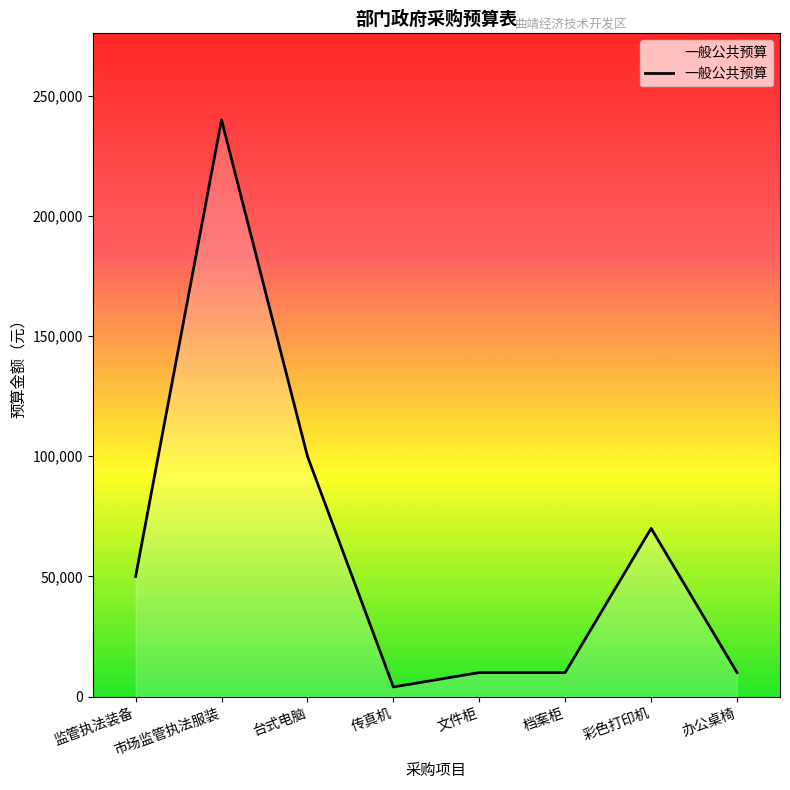

Is it true that the value at 台式电脑 is 100000?

True